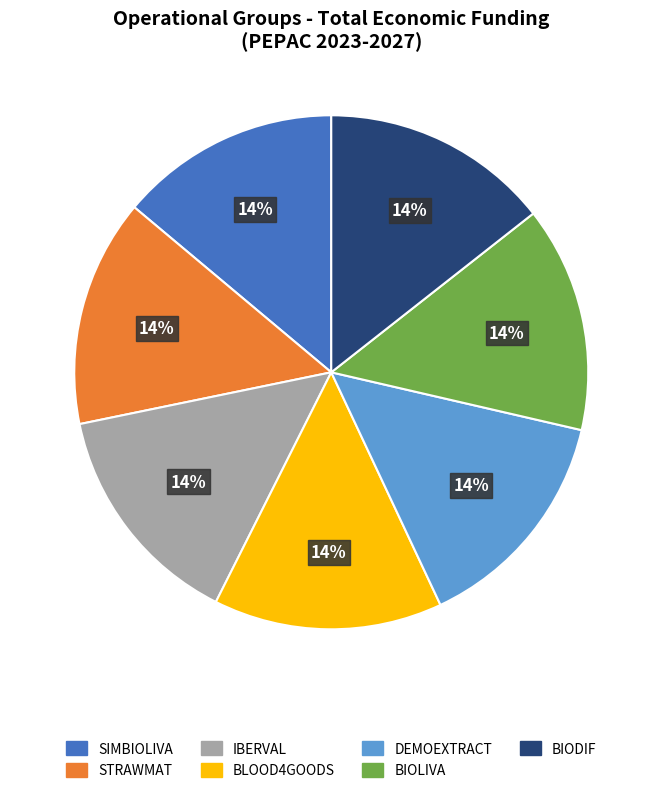

Combined, do IBERVAL and DEMOEXTRACT account for over 50%?

No